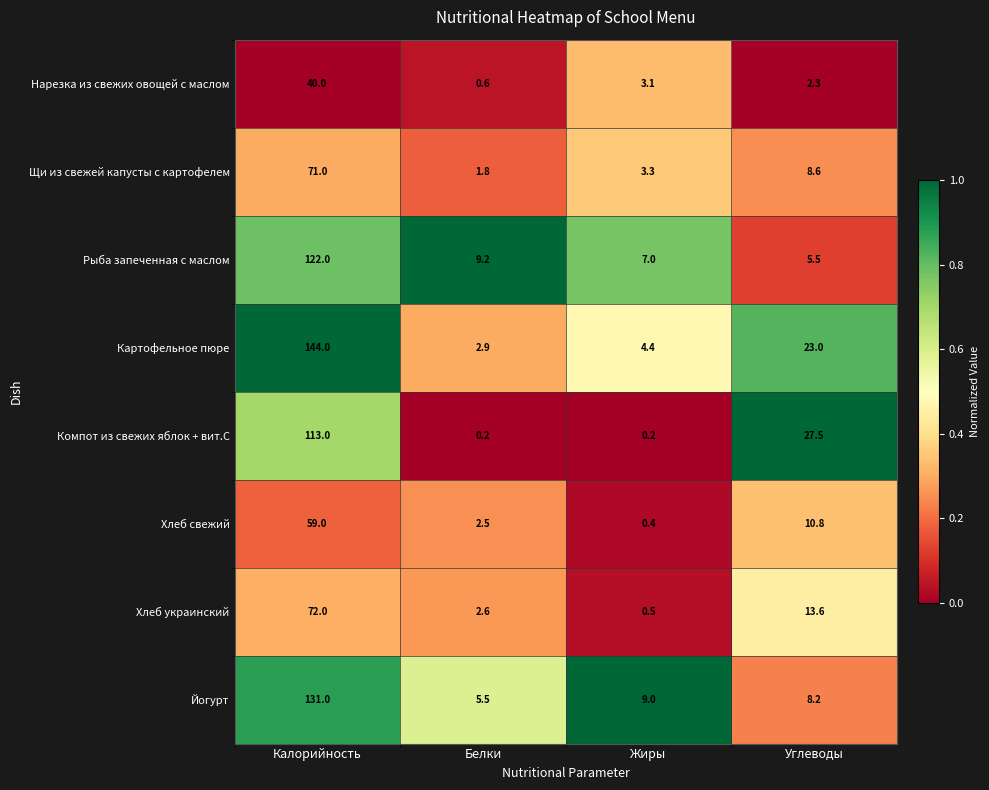

What value does the Йогурт series have at Калорийность?

131.0